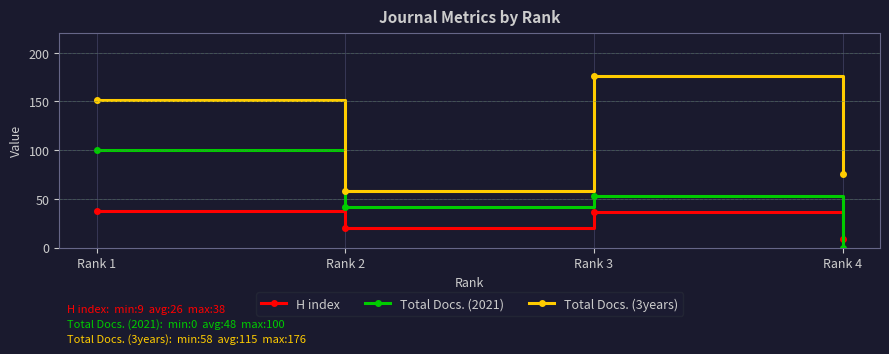

True or false: H index and Total Docs. (2021) cross at least once.

True